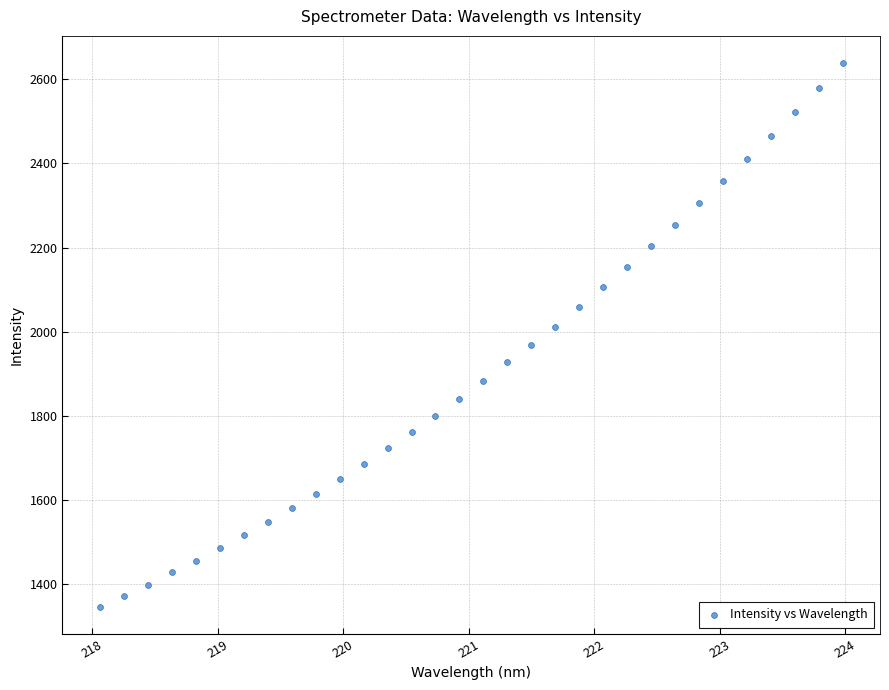

What is the range of X values (max minus min)?

5.9